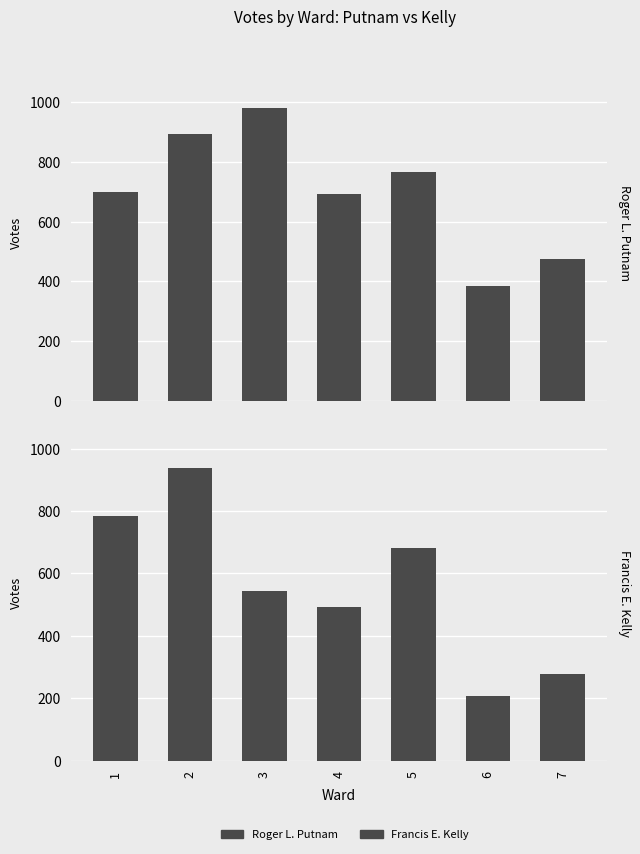

Reading left to right, transcribe all the data shown in this chart.

Roger L. Putnam: 699	893	979	692	765	384	475
Francis E. Kelly: 784	937	543	492	680	208	279